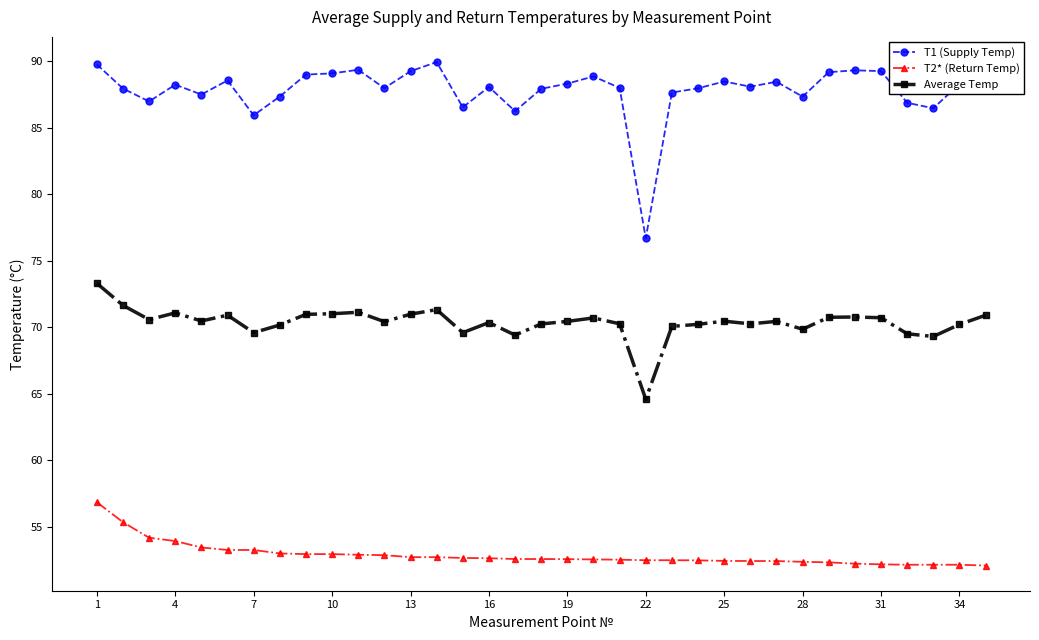

True or false: T1 (Supply Temp) and Average Temp cross at least once.

False